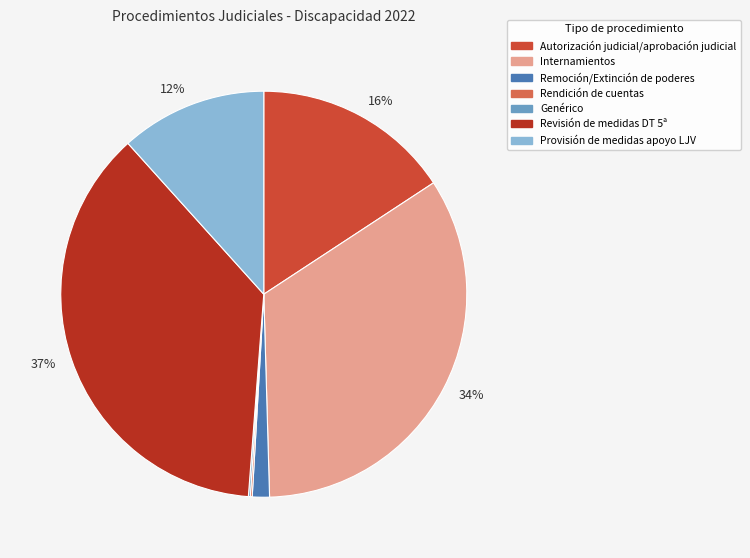

Is there a majority slice in this chart?

No